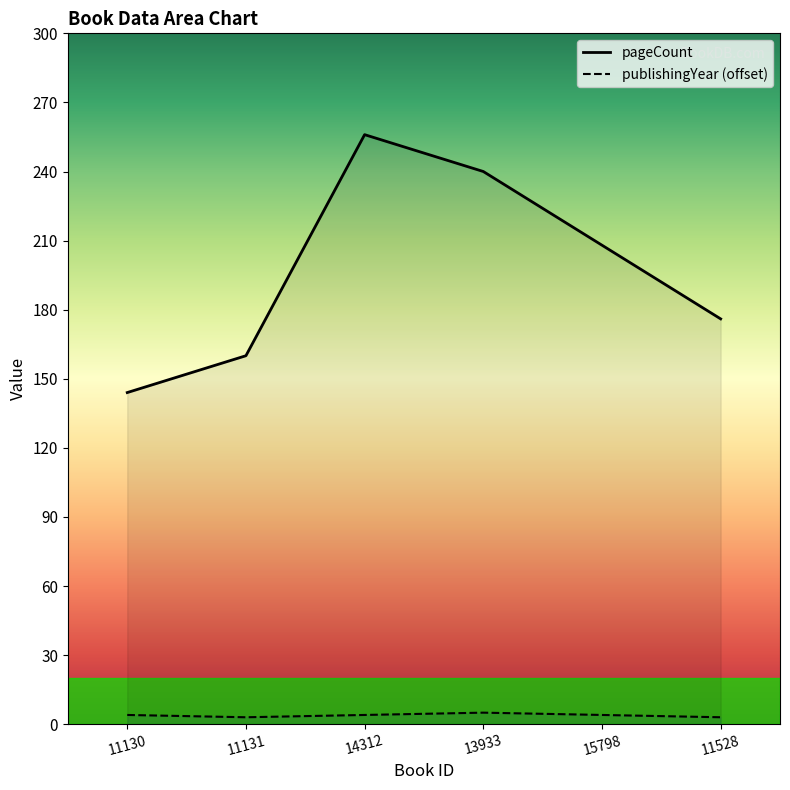

List the series in order of their peak value, highest first.

pageCount, publishingYear (offset)